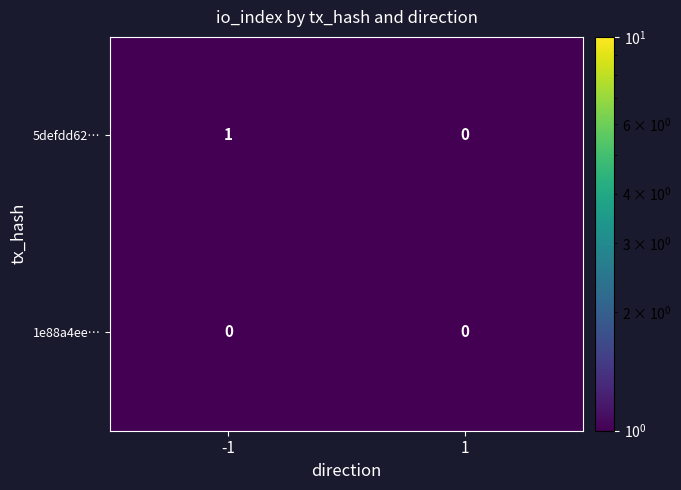

True or false: 5defdd62… has a value of 1 at 1.

False